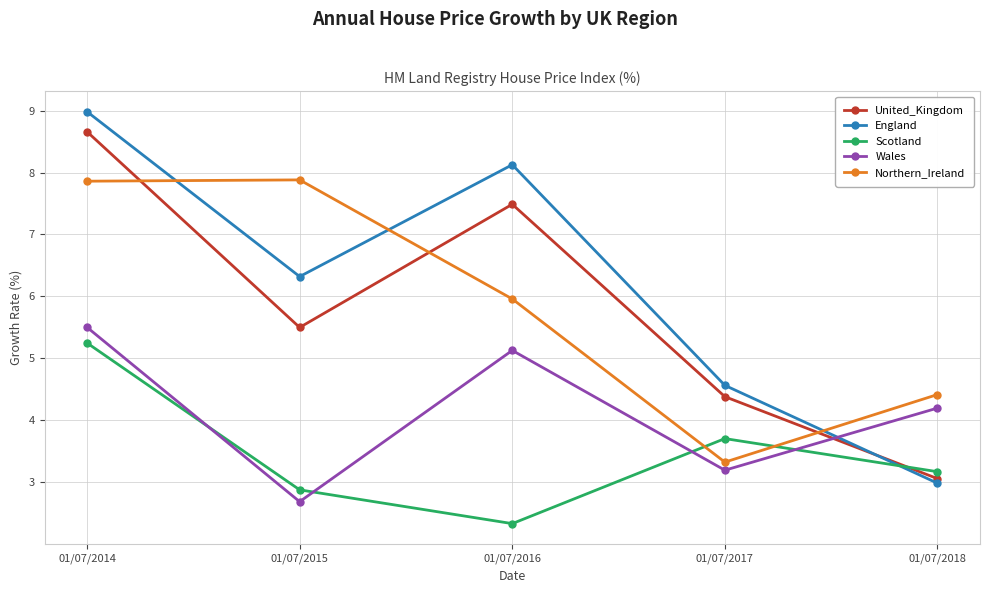

What is the value of the United_Kingdom point at the 1st from the left?

8.7